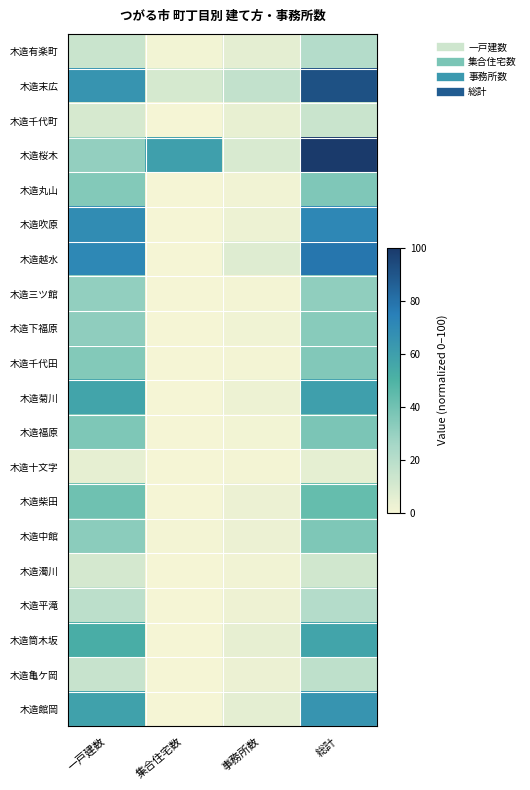

What is the total value across all series at 集合住宅数?

71.4